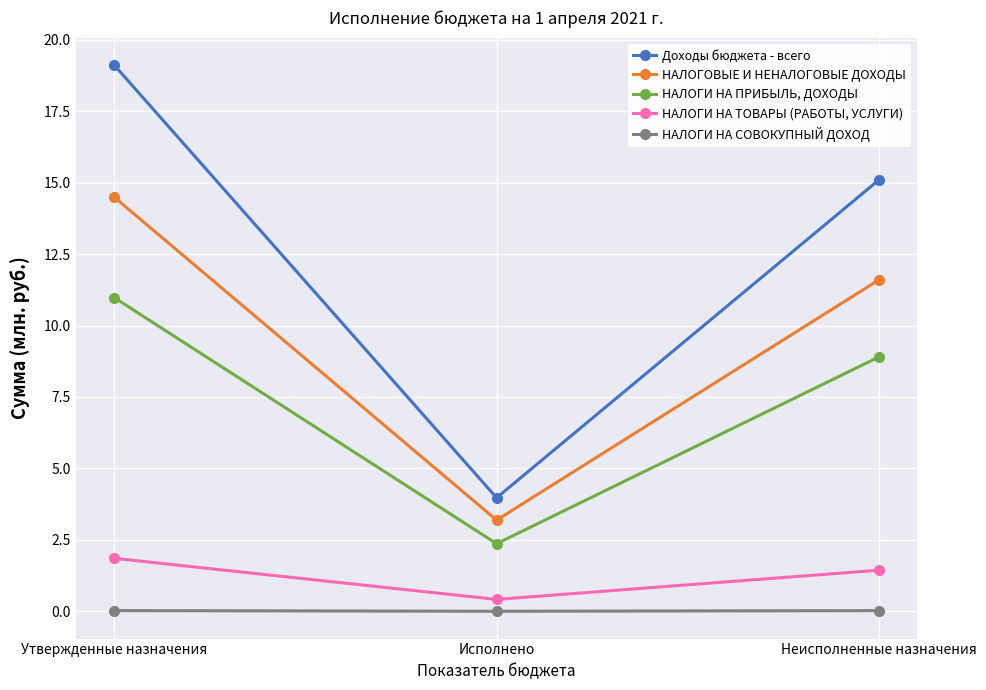

What is the average value of the НАЛОГОВЫЕ И НЕНАЛОГОВЫЕ ДОХОДЫ series?

9.8